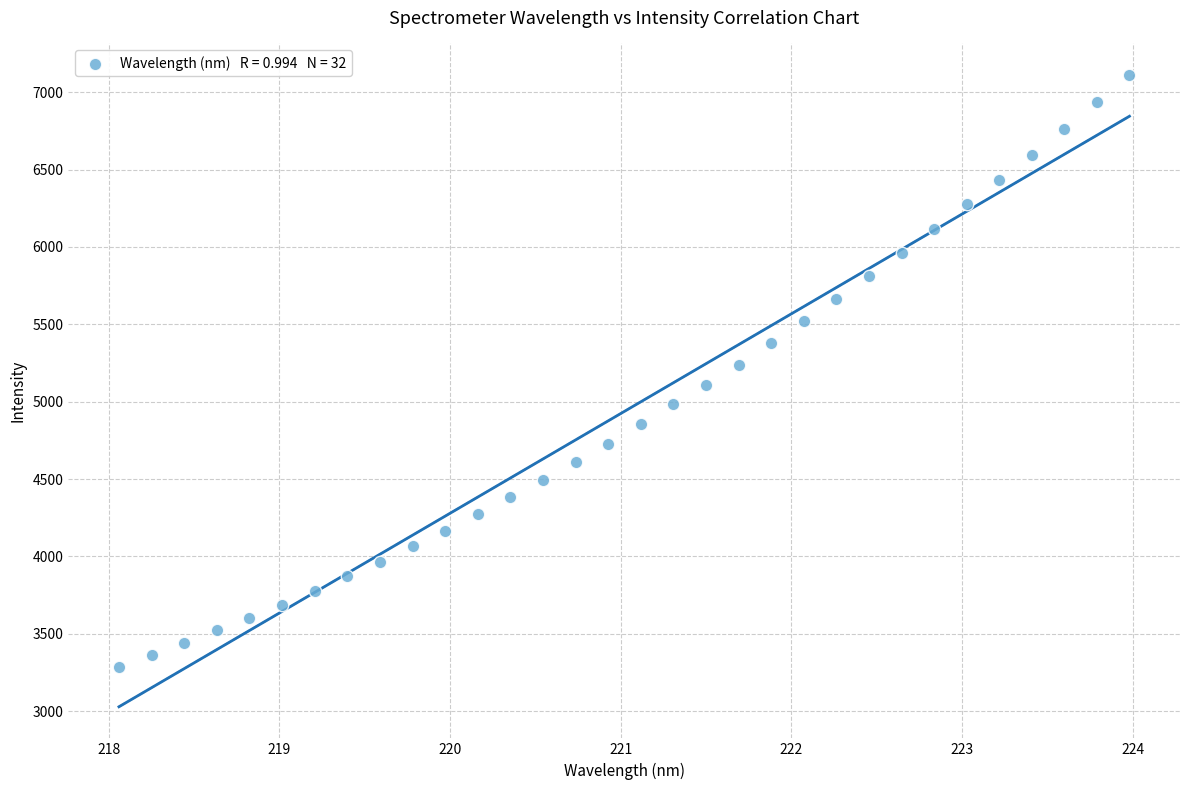

What is the range of X values (max minus min)?

5.9